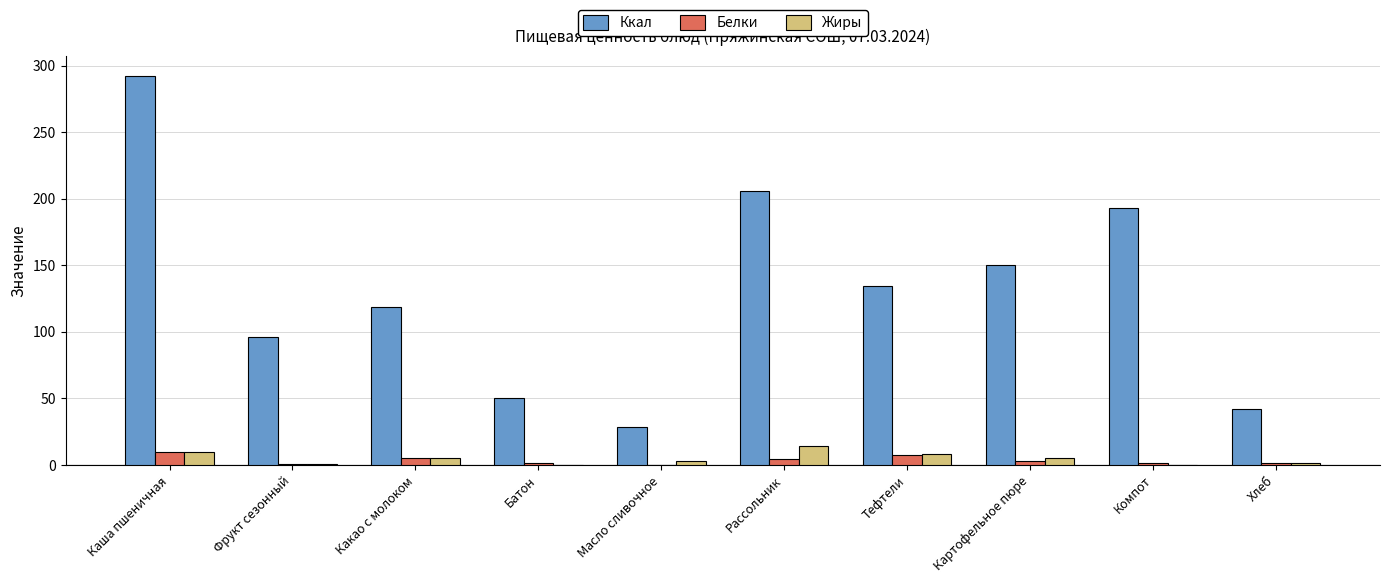

Which series has the largest total across all categories?

Ккал